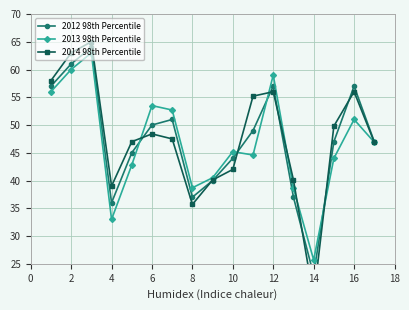

What is the highest value of the 2013 98th Percentile series?

63.0